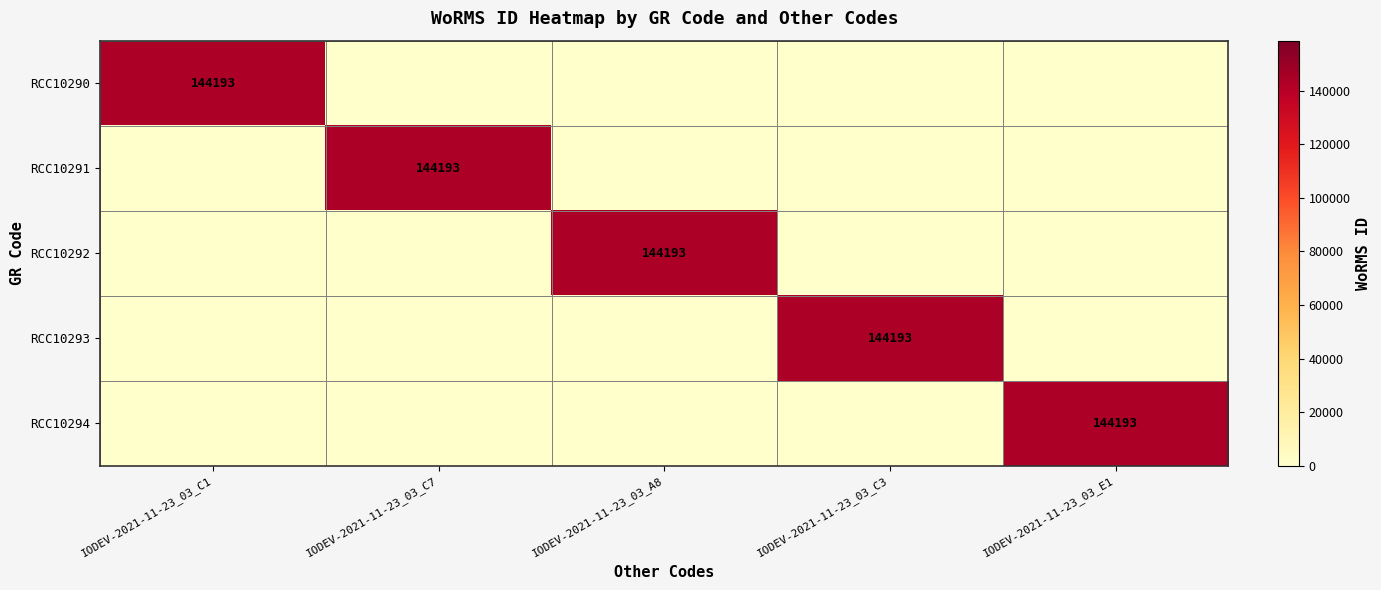

Rank the categories by RCC10291 value from highest to lowest.

IODEV-2021-11-23_03_C7, IODEV-2021-11-23_03_C1, IODEV-2021-11-23_03_A8, IODEV-2021-11-23_03_C3, IODEV-2021-11-23_03_E1